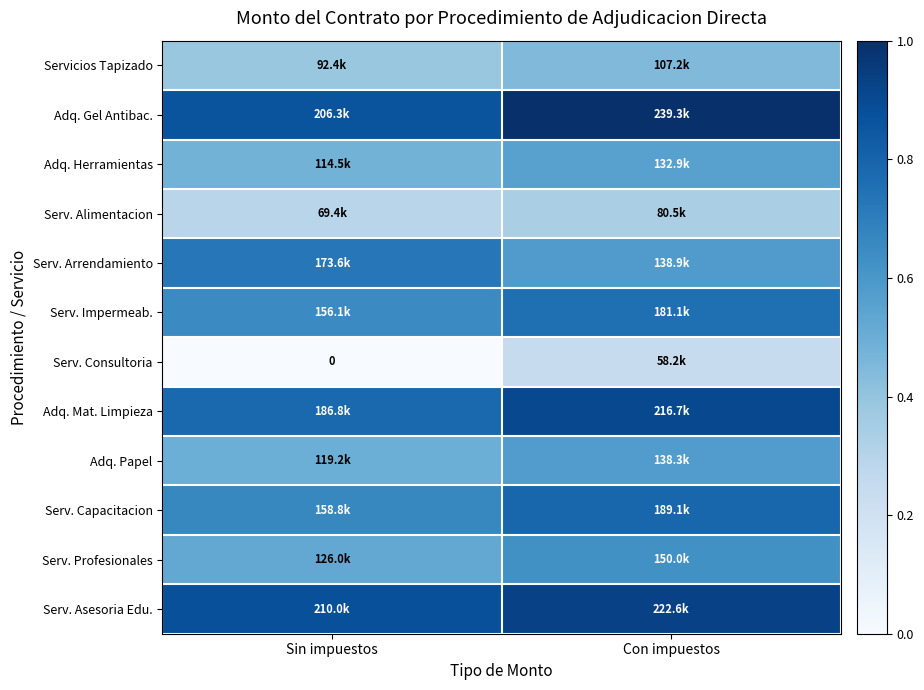

At Con impuestos, list the series in order from largest to smallest.

Adq. Gel Antibac., Serv. Asesoria Edu., Adq. Mat. Limpieza, Serv. Capacitacion, Serv. Impermeab., Serv. Profesionales, Serv. Arrendamiento, Adq. Papel, Adq. Herramientas, Servicios Tapizado, Serv. Alimentacion, Serv. Consultoria